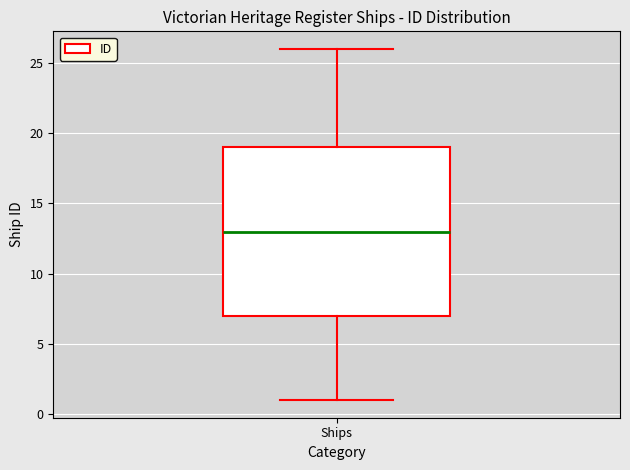

Read this box plot against the y-axis: the position of the median line, the range covered by the box, and the ends of both whiskers. The values are not printed on the chart, so give them approximately, as read against the axis.

median 13, box 7 to 19, whiskers 1 to 26